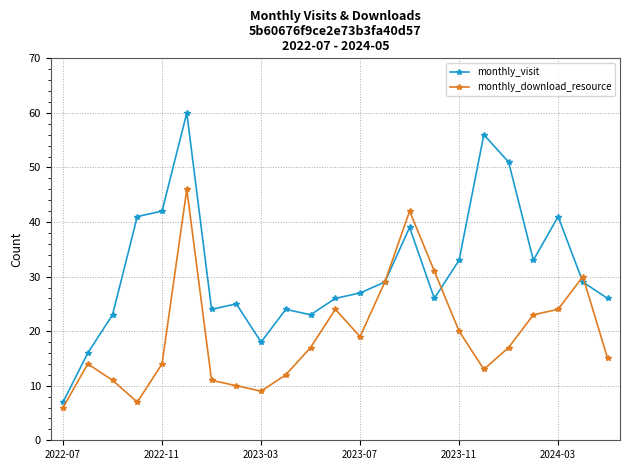

Which series has the largest range (max minus min)?

monthly_visit